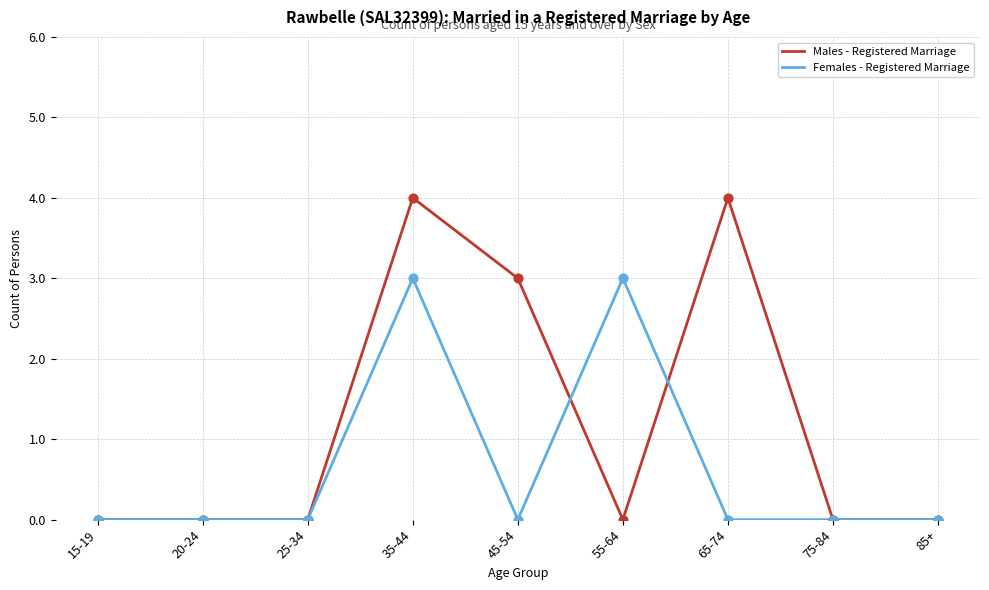

At which category is the sum across all series the highest?

35-44